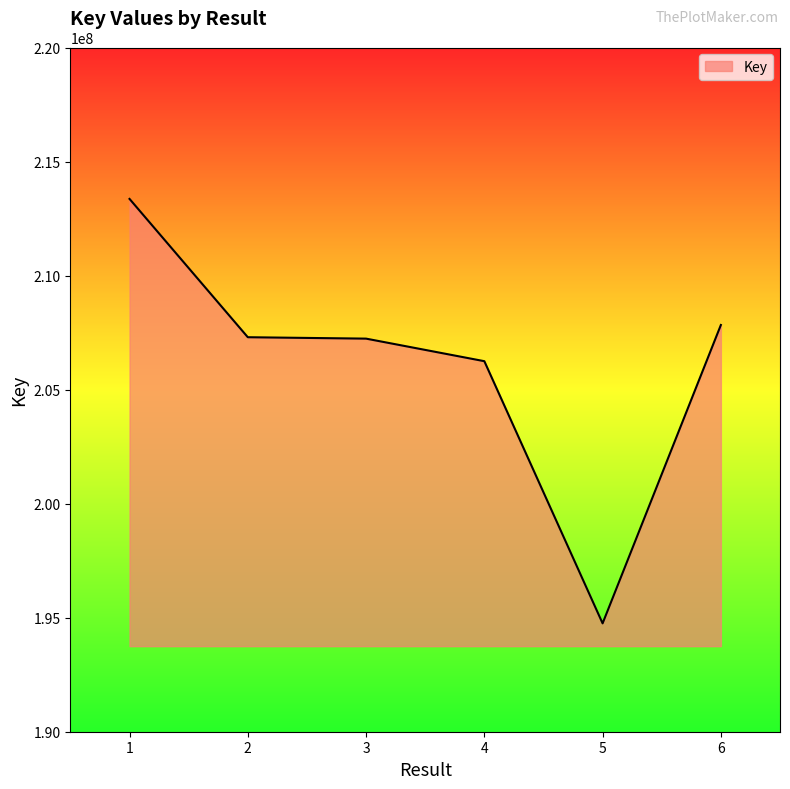

What value does the data have at 3, to the nearest 100?

207235400